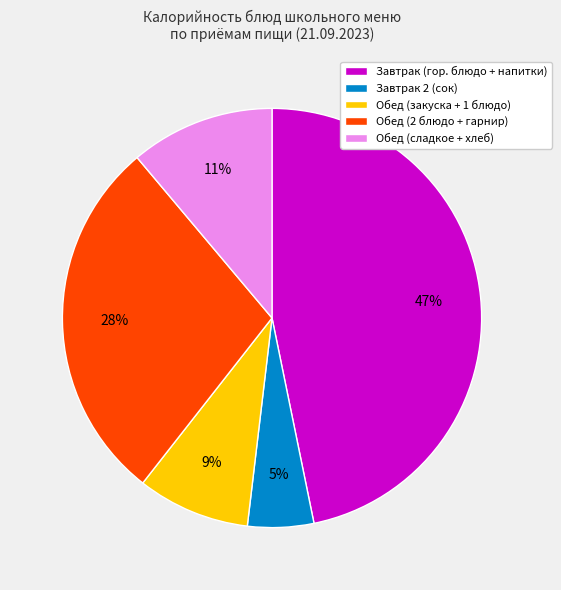

What percentage is the Завтрак (гор. блюдо + напитки) slice, to the nearest percent?

47%